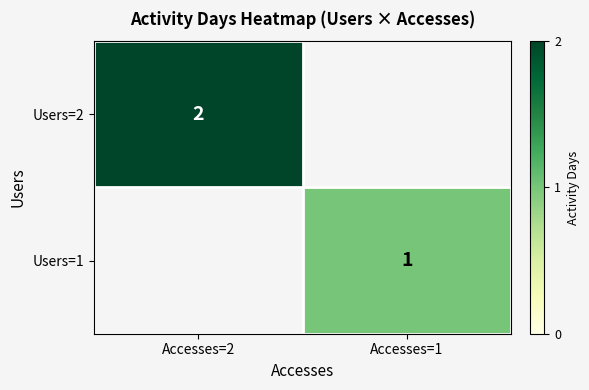

Is it true that Users=2 equals 3 at Accesses=2?

False